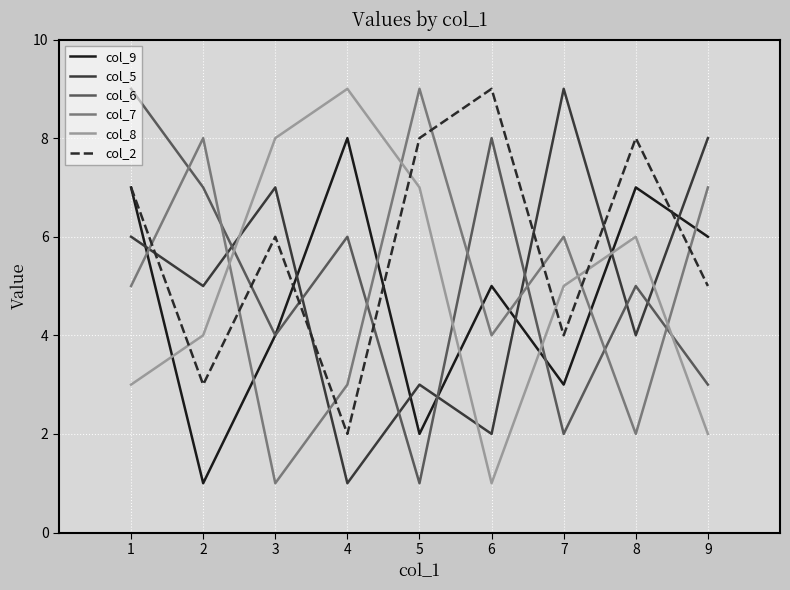

Reading left to right, what are all the values shown in this chart?

col_9: 7	1	4	8	2	5	3	7	6
col_5: 6	5	7	1	3	2	9	4	8
col_6: 9	7	4	6	1	8	2	5	3
col_7: 5	8	1	3	9	4	6	2	7
col_8: 3	4	8	9	7	1	5	6	2
col_2: 7	3	6	2	8	9	4	8	5